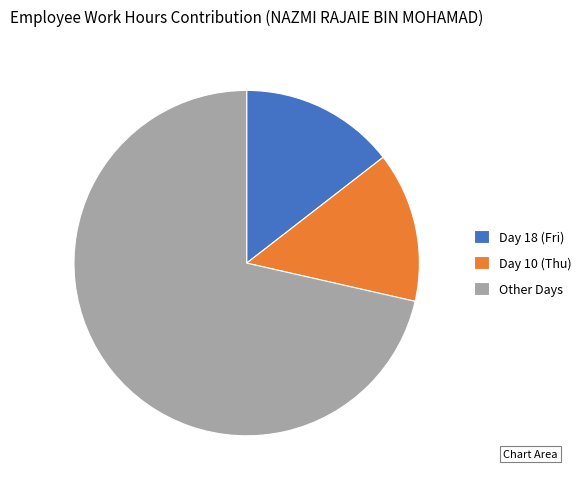

Is there a majority slice in this chart?

Yes